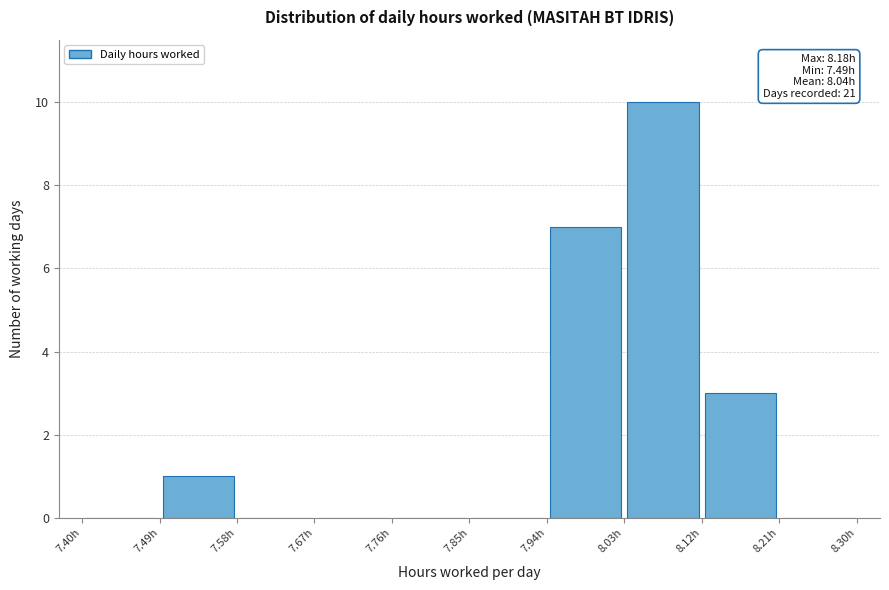

Which range on the x-axis has the tallest bar?

8.03 to 8.12